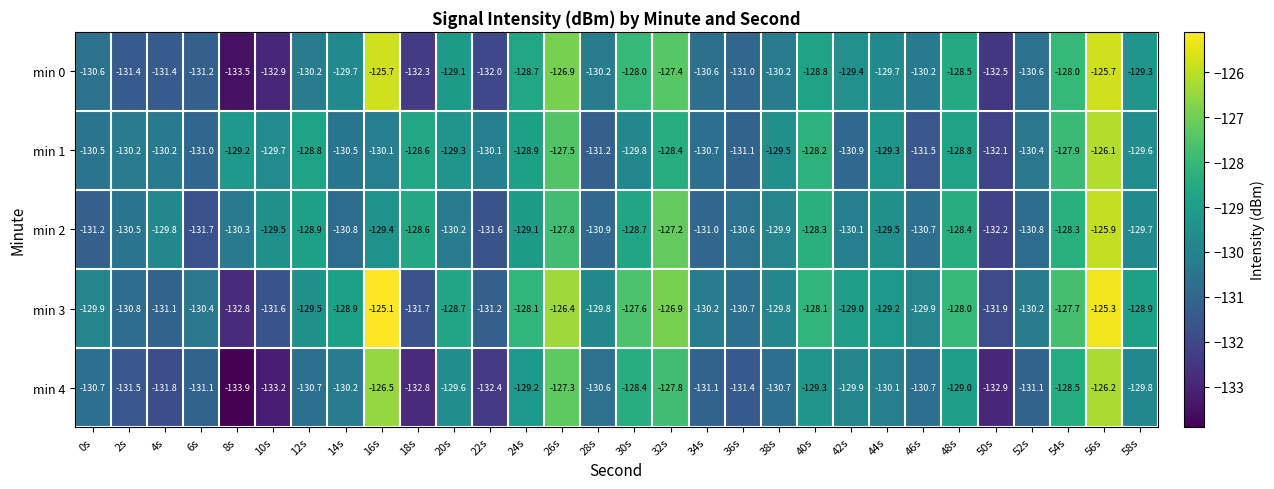

What is the smallest value displayed?

-133.9